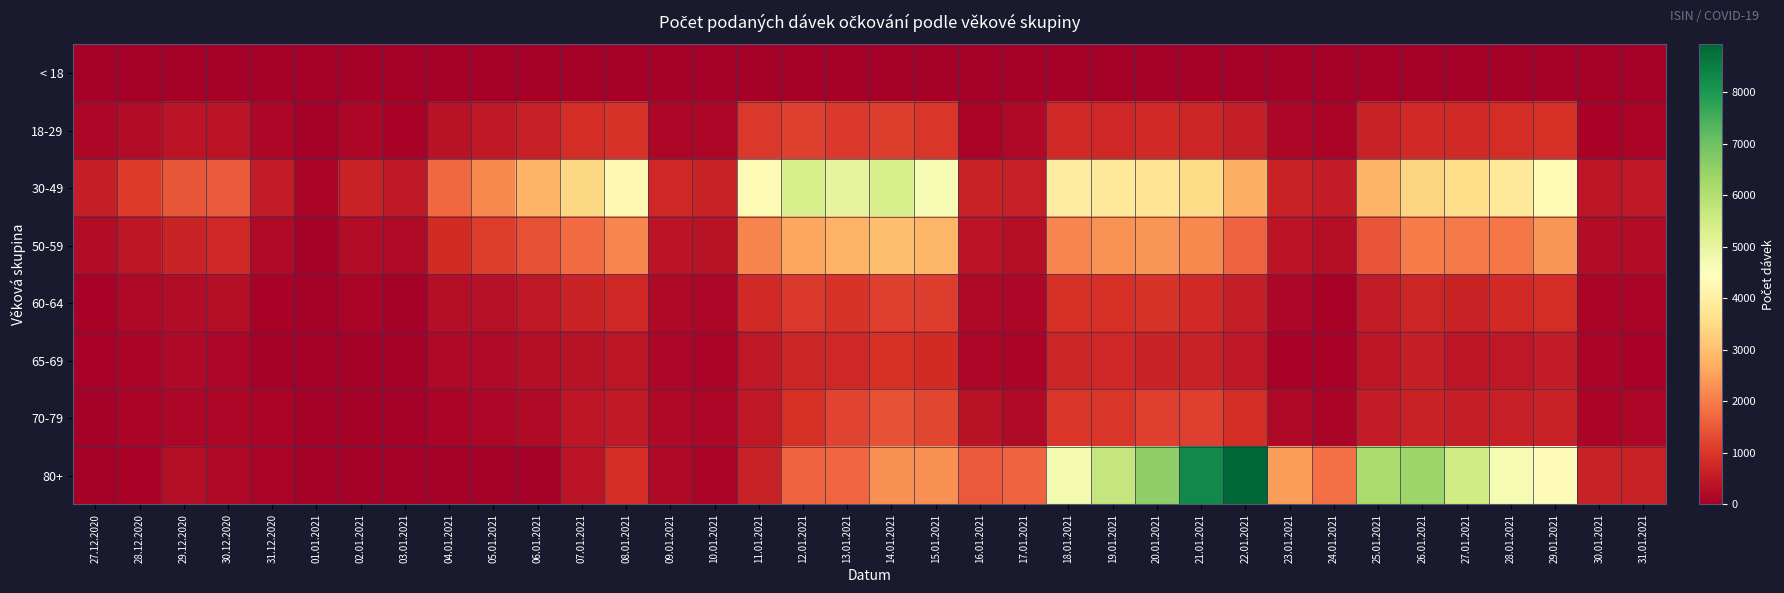

Reading left to right, extract all data points from this chart.

< 18: 27.12.2020=0	28.12.2020=0	29.12.2020=1	30.12.2020=0	31.12.2020=1	01.01.2021=0	02.01.2021=0	03.01.2021=0	04.01.2021=0	05.01.2021=0	06.01.2021=2	07.01.2021=3	08.01.2021=4	09.01.2021=1	10.01.2021=0	11.01.2021=2	12.01.2021=1	13.01.2021=7	14.01.2021=20	15.01.2021=8	16.01.2021=0	17.01.2021=0	18.01.2021=5	19.01.2021=1	20.01.2021=0	21.01.2021=7	22.01.2021=4	23.01.2021=0	24.01.2021=1	25.01.2021=4	26.01.2021=5	27.01.2021=8	28.01.2021=11	29.01.2021=5	30.01.2021=1	31.01.2021=0
18-29: 27.12.2020=157	28.12.2020=270	29.12.2020=405	30.12.2020=418	31.12.2020=152	01.01.2021=21	02.01.2021=153	03.01.2021=102	04.01.2021=357	05.01.2021=487	06.01.2021=625	07.01.2021=847	08.01.2021=969	09.01.2021=150	10.01.2021=149	11.01.2021=1043	12.01.2021=1133	13.01.2021=1023	14.01.2021=1086	15.01.2021=986	16.01.2021=136	17.01.2021=190	18.01.2021=785	19.01.2021=745	20.01.2021=785	21.01.2021=713	22.01.2021=563	23.01.2021=152	24.01.2021=124	25.01.2021=645	26.01.2021=800	27.01.2021=777	28.01.2021=867	29.01.2021=921	30.01.2021=98	31.01.2021=113
30-49: 27.12.2020=573	28.12.2020=1058	29.12.2020=1486	30.12.2020=1507	31.12.2020=543	01.01.2021=130	02.01.2021=630	03.01.2021=464	04.01.2021=1730	05.01.2021=2166	06.01.2021=2768	07.01.2021=3428	08.01.2021=4267	09.01.2021=762	10.01.2021=689	11.01.2021=4292	12.01.2021=5355	13.01.2021=5039	14.01.2021=5349	15.01.2021=4651	16.01.2021=628	17.01.2021=608	18.01.2021=3941	19.01.2021=3825	20.01.2021=3728	21.01.2021=3489	22.01.2021=2736	23.01.2021=653	24.01.2021=541	25.01.2021=2802	26.01.2021=3367	27.01.2021=3537	28.01.2021=3826	29.01.2021=4321	30.01.2021=441	31.01.2021=478
50-59: 27.12.2020=250	28.12.2020=444	29.12.2020=691	30.12.2020=739	31.12.2020=233	01.01.2021=63	02.01.2021=271	03.01.2021=211	04.01.2021=833	05.01.2021=1086	06.01.2021=1369	07.01.2021=1760	08.01.2021=2128	09.01.2021=406	10.01.2021=366	11.01.2021=2101	12.01.2021=2581	13.01.2021=2774	14.01.2021=2991	15.01.2021=2824	16.01.2021=401	17.01.2021=300	18.01.2021=2137	19.01.2021=2301	20.01.2021=2340	21.01.2021=2180	22.01.2021=1640	23.01.2021=405	24.01.2021=283	25.01.2021=1443	26.01.2021=1995	27.01.2021=1957	28.01.2021=1924	29.01.2021=2351	30.01.2021=263	31.01.2021=244
60-64: 27.12.2020=94	28.12.2020=182	29.12.2020=248	30.12.2020=295	31.12.2020=87	01.01.2021=23	02.01.2021=107	03.01.2021=63	04.01.2021=290	05.01.2021=338	06.01.2021=462	07.01.2021=668	08.01.2021=749	09.01.2021=180	10.01.2021=141	11.01.2021=791	12.01.2021=1018	13.01.2021=971	14.01.2021=1124	15.01.2021=1113	16.01.2021=182	17.01.2021=140	18.01.2021=903	19.01.2021=901	20.01.2021=966	21.01.2021=784	22.01.2021=567	23.01.2021=152	24.01.2021=100	25.01.2021=541	26.01.2021=706	27.01.2021=677	28.01.2021=773	29.01.2021=859	30.01.2021=116	31.01.2021=105
65-69: 27.12.2020=82	28.12.2020=136	29.12.2020=178	30.12.2020=165	31.12.2020=61	01.01.2021=12	02.01.2021=50	03.01.2021=42	04.01.2021=194	05.01.2021=225	06.01.2021=284	07.01.2021=373	08.01.2021=447	09.01.2021=147	10.01.2021=126	11.01.2021=463	12.01.2021=706	13.01.2021=754	14.01.2021=877	15.01.2021=814	16.01.2021=166	17.01.2021=113	18.01.2021=714	19.01.2021=733	20.01.2021=696	21.01.2021=651	22.01.2021=476	23.01.2021=101	24.01.2021=88	25.01.2021=425	26.01.2021=573	27.01.2021=438	28.01.2021=461	29.01.2021=530	30.01.2021=118	31.01.2021=104
70-79: 27.12.2020=67	28.12.2020=106	29.12.2020=155	30.12.2020=156	31.12.2020=111	01.01.2021=8	02.01.2021=40	03.01.2021=29	04.01.2021=131	05.01.2021=149	06.01.2021=237	07.01.2021=452	08.01.2021=505	09.01.2021=179	10.01.2021=145	11.01.2021=455	12.01.2021=897	13.01.2021=1200	14.01.2021=1418	15.01.2021=1232	16.01.2021=353	17.01.2021=225	18.01.2021=989	19.01.2021=986	20.01.2021=1118	21.01.2021=1147	22.01.2021=854	23.01.2021=208	24.01.2021=132	25.01.2021=530	26.01.2021=638	27.01.2021=581	28.01.2021=605	29.01.2021=645	30.01.2021=133	31.01.2021=140
80+: 27.12.2020=25	28.12.2020=99	29.12.2020=280	30.12.2020=194	31.12.2020=118	01.01.2021=3	02.01.2021=12	03.01.2021=3	04.01.2021=30	05.01.2021=41	06.01.2021=67	07.01.2021=403	08.01.2021=859	09.01.2021=187	10.01.2021=107	11.01.2021=634	12.01.2021=1657	13.01.2021=1696	14.01.2021=2288	15.01.2021=2288	16.01.2021=1508	17.01.2021=1650	18.01.2021=4703	19.01.2021=5705	20.01.2021=6528	21.01.2021=8286	22.01.2021=8922	23.01.2021=2467	24.01.2021=1835	25.01.2021=6149	26.01.2021=6361	27.01.2021=5491	28.01.2021=4639	29.01.2021=4337	30.01.2021=628	31.01.2021=659